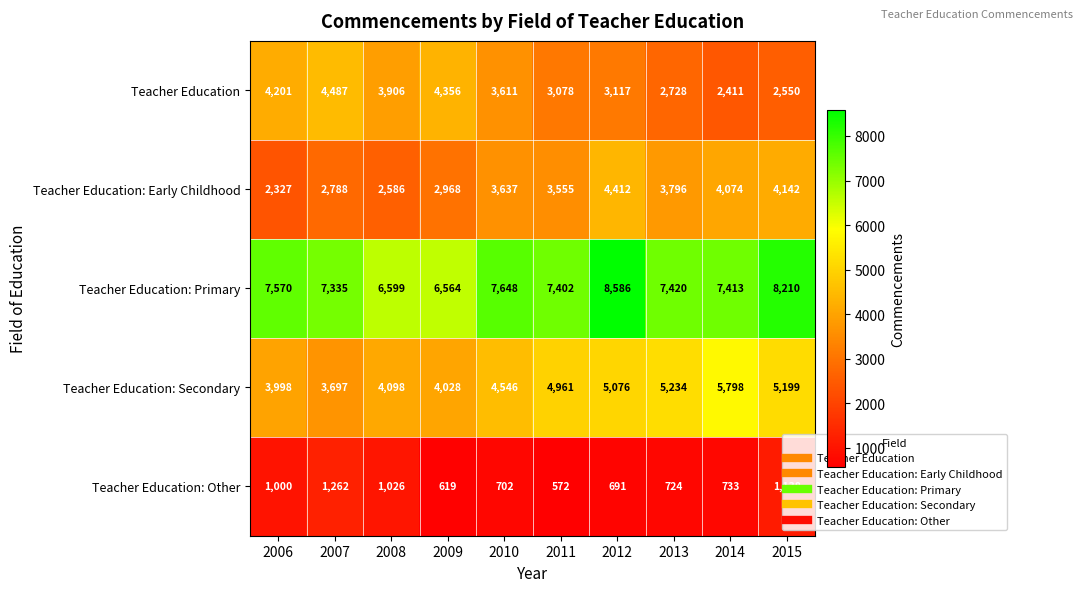

What is the difference between the Teacher Education: Other values at 2010 and 2012?

11